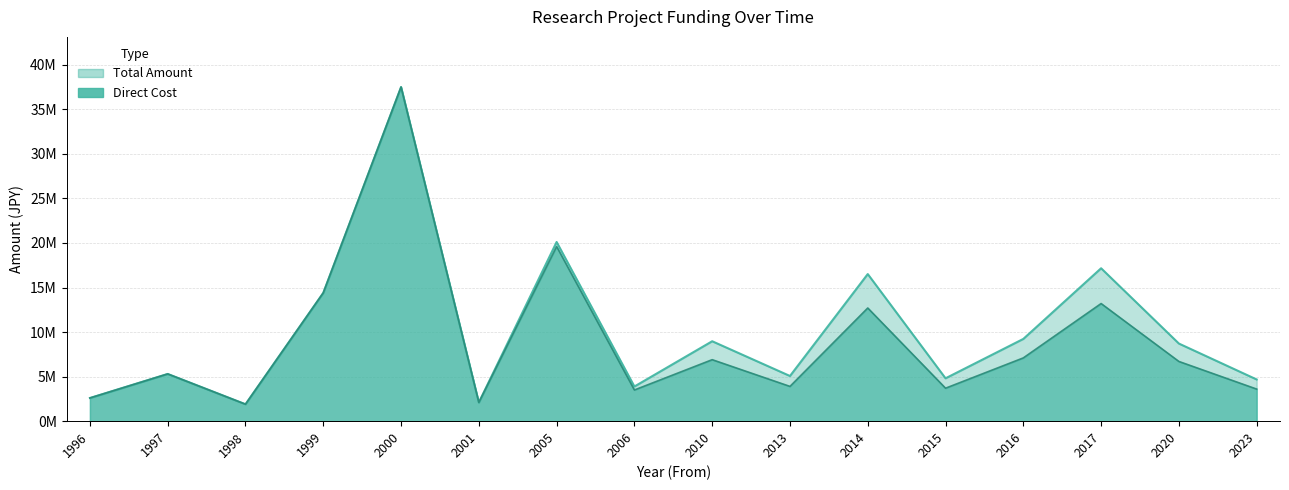

Reading left to right, extract all data points from this chart.

Total Amount: 1996=2600000	1997=5300000	1998=1900000	1999=14400000	2000=37500000	2001=2100000	2005=20110000	2006=3890000	2010=8970000	2013=5070000	2014=16510000	2015=4810000	2016=9230000	2017=17160000	2020=8710000	2023=4680000
Direct Cost: 1996=2600000	1997=5300000	1998=1900000	1999=14400000	2000=37500000	2001=2100000	2005=19600000	2006=3500000	2010=6900000	2013=3900000	2014=12700000	2015=3700000	2016=7100000	2017=13200000	2020=6700000	2023=3600000